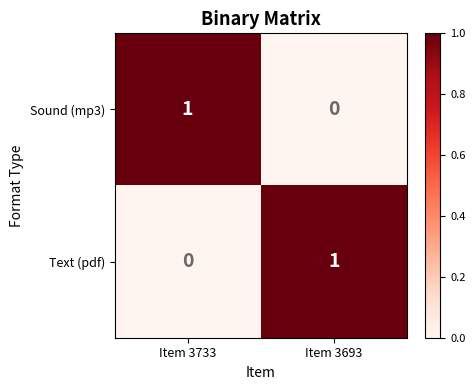

Rank the series at Item 3693 from highest to lowest value.

Text (pdf), Sound (mp3)